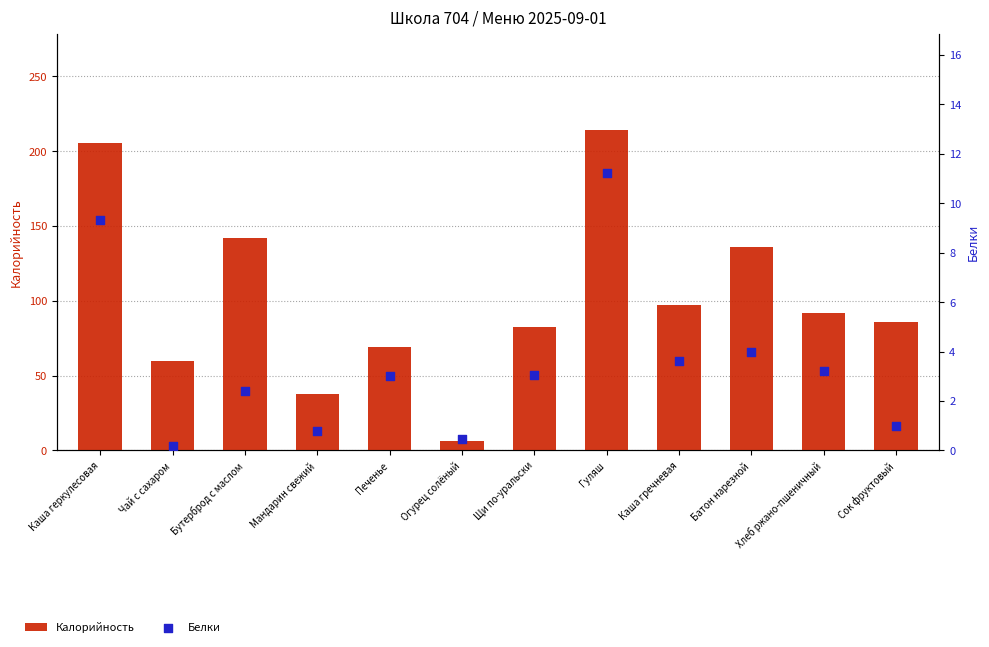

Which series reaches the minimum Y coordinate?

Белки